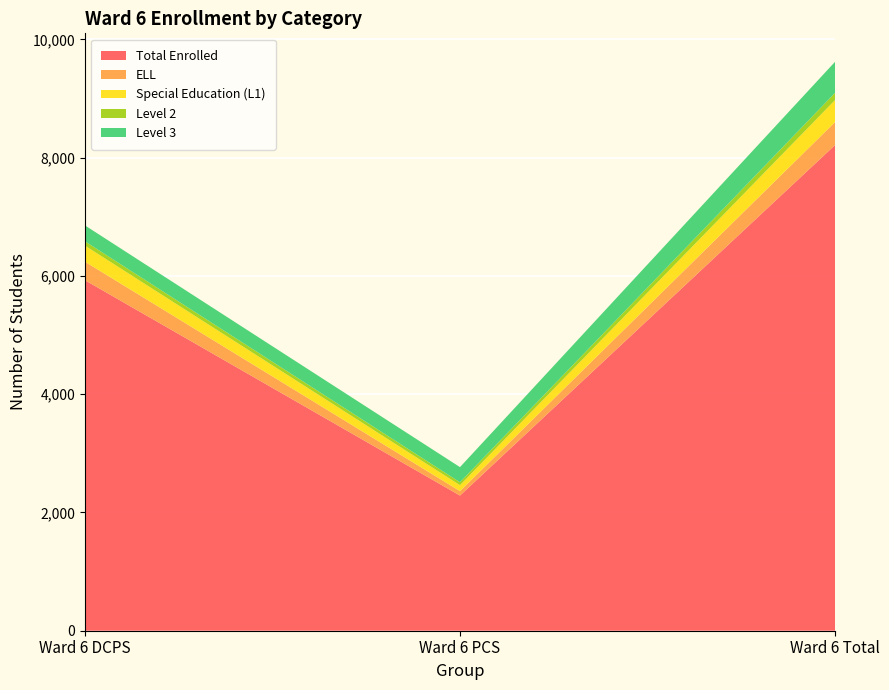

Reading right to left, what are all the values shown in this chart?

Total Enrolled: 8215	2286	5929
ELL: 389	76	313
Special Education (L1): 372	100	272
Level 2: 122	49	73
Level 3: 525	256	269